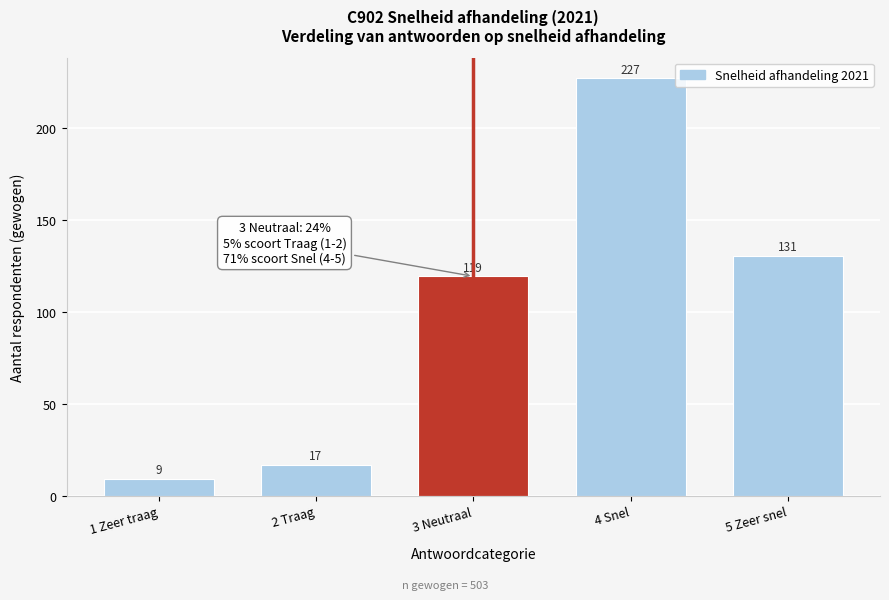

What is the greatest value displayed?

227.2